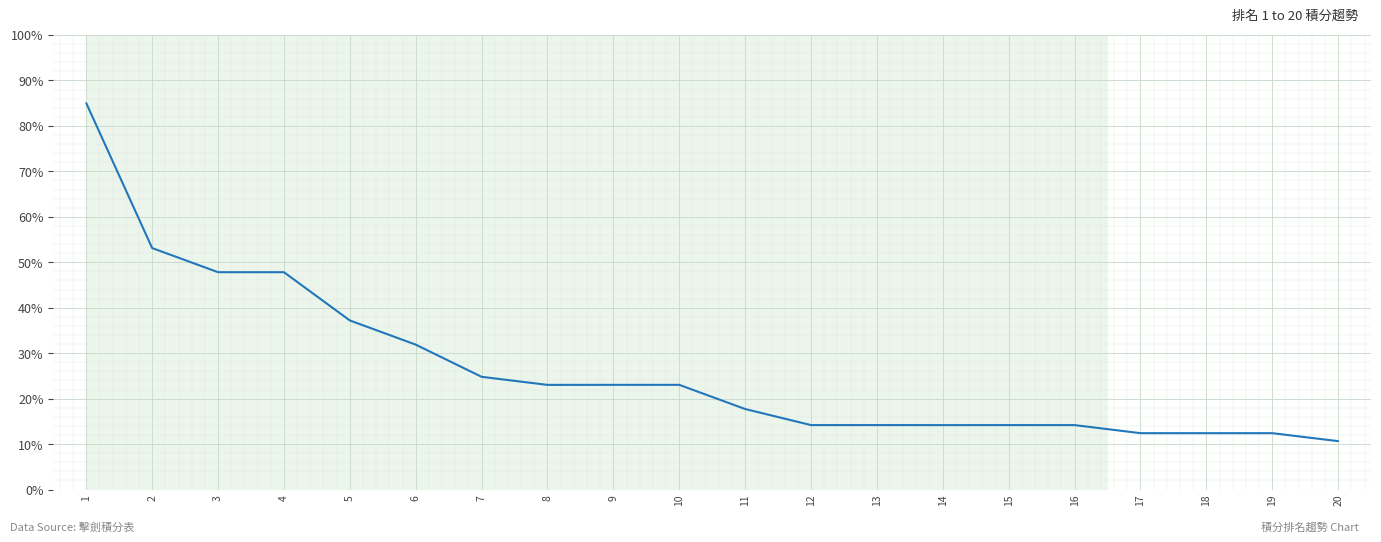

True or false: the data shows 9.9 at 11.

False